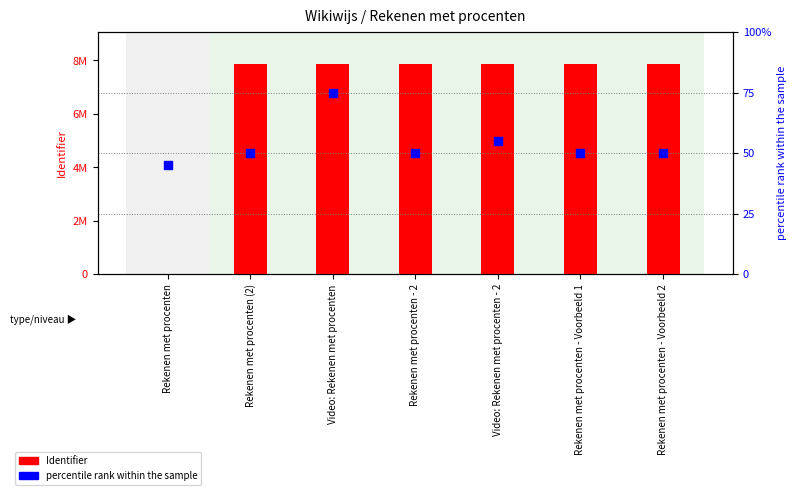

Which series has the largest total across all categories?

Identifier